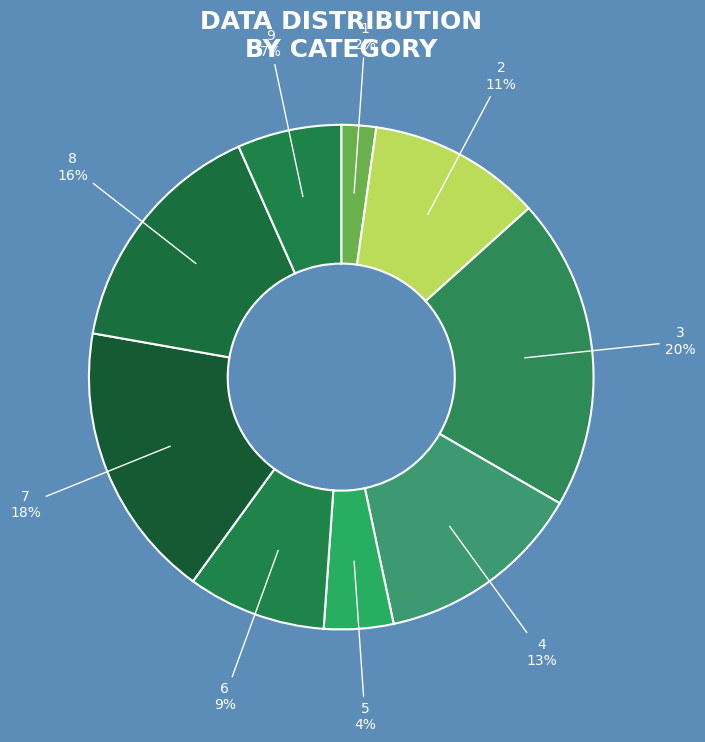

How many segments does this pie chart have?

9